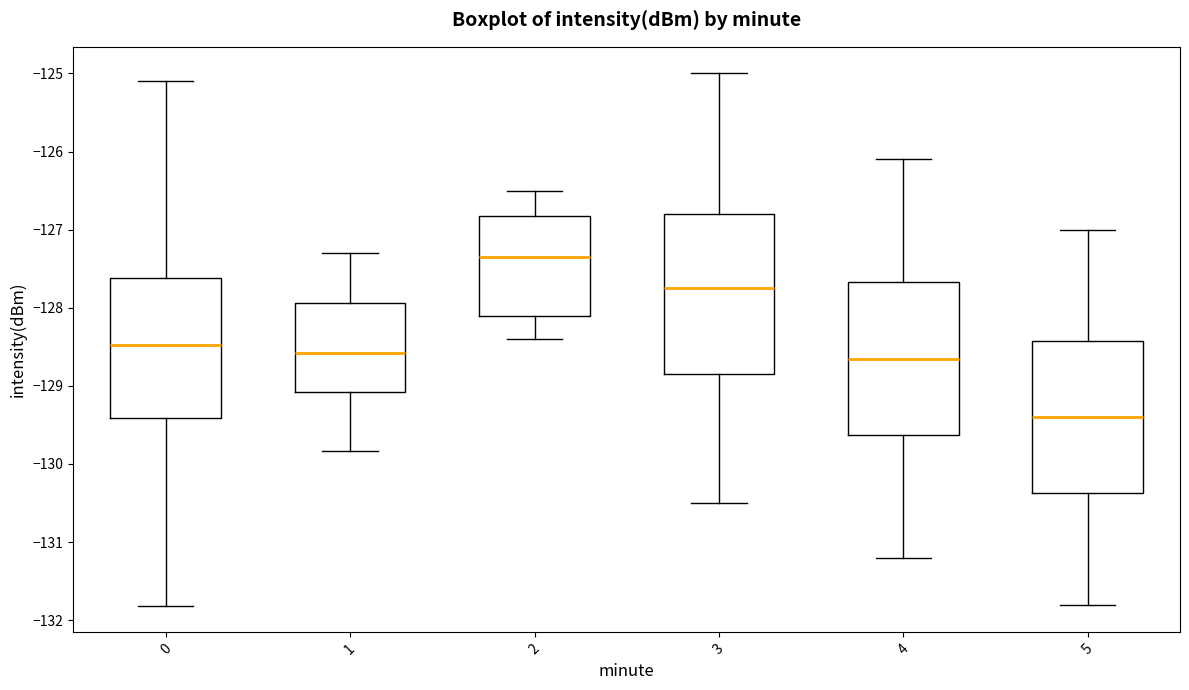

Where does the upper whisker of the box at x = 5 end on the y-axis? The values are not printed on the chart, so give them approximately, as read against the axis.

-127.0